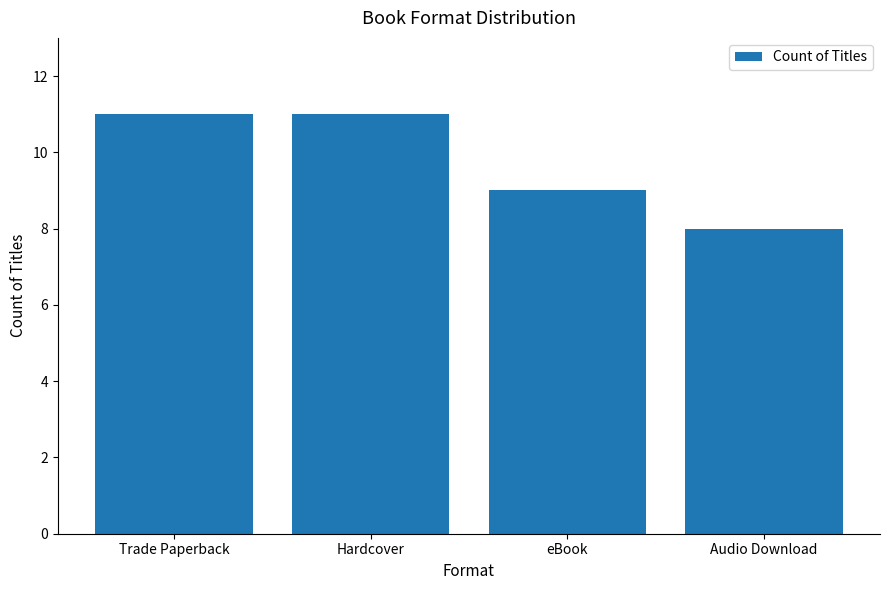

Reading left to right, transcribe all the data shown in this chart.

11	11	9	8